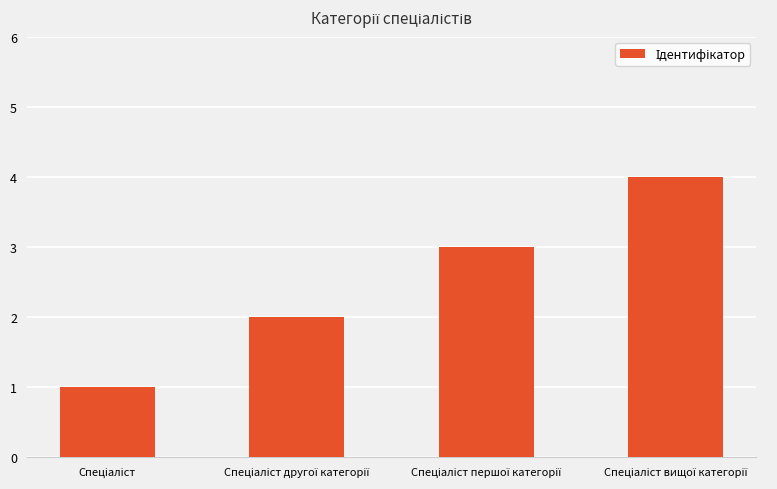

What is the greatest value displayed?

4